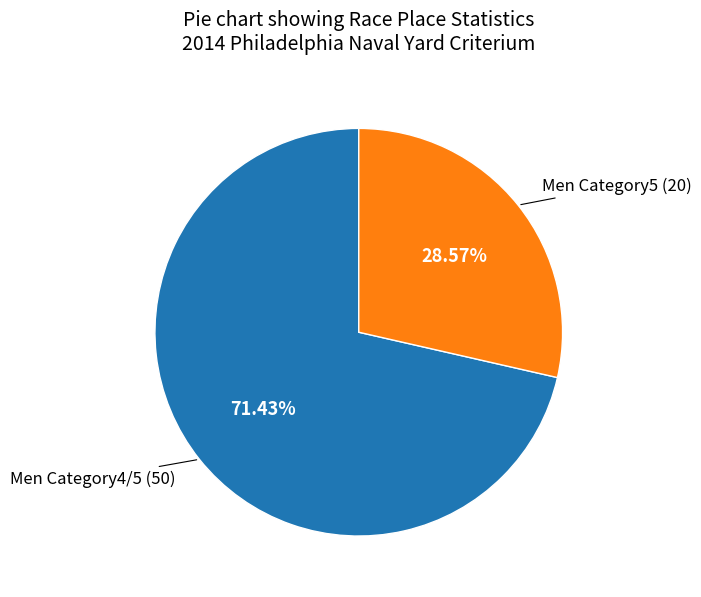

To the nearest percent, what is the average slice percentage?

50%